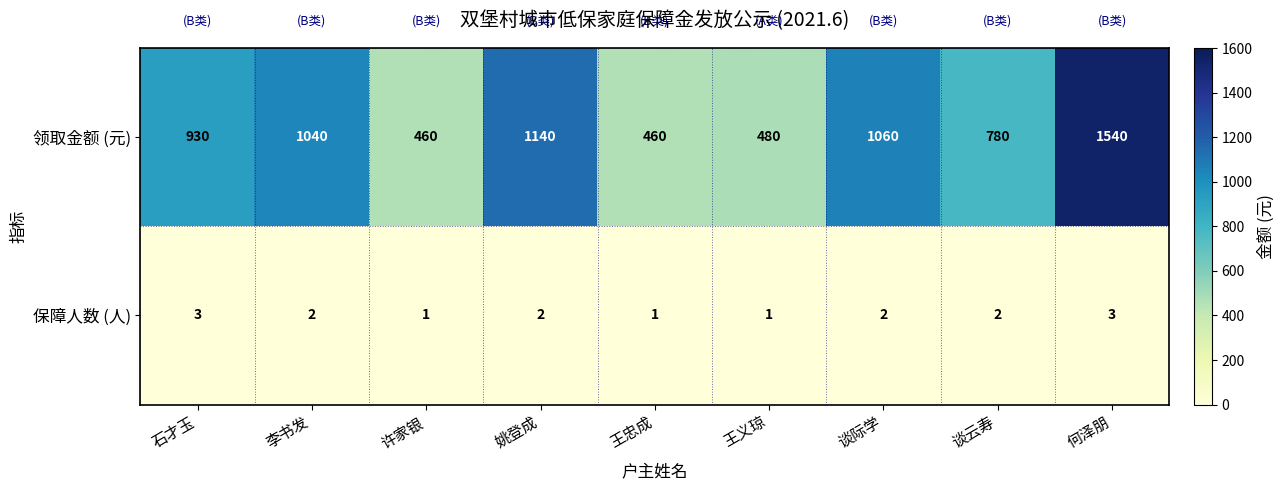

True or false: 领取金额 (元) has a value of 1140 at 姚登成.

True